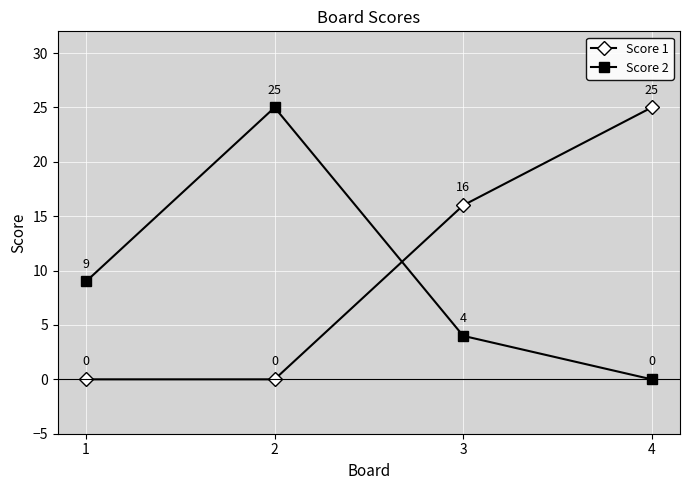

What is the sum of the Score 2 values at 1 and 4?

9